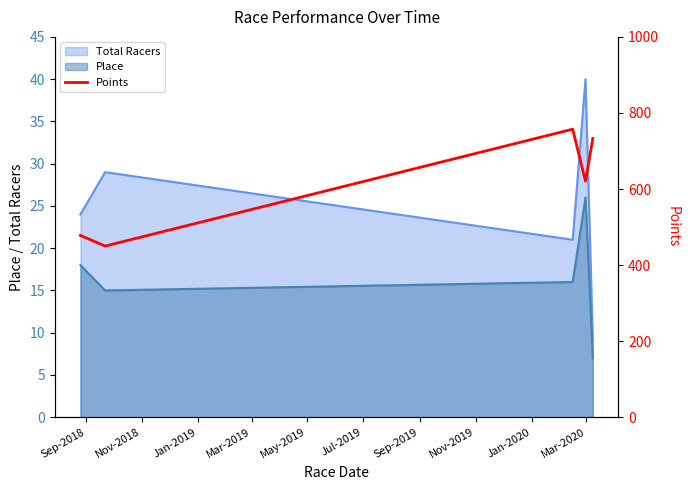

True or false: Total Racers and Place intersect in this chart.

False